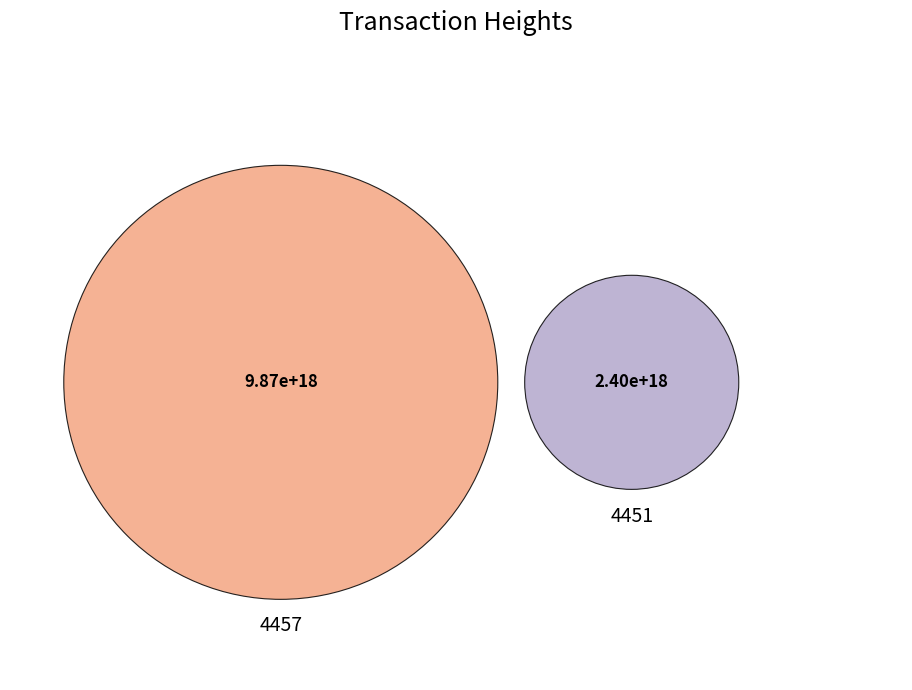

Which has a higher value, 4457 or 4451?

4457